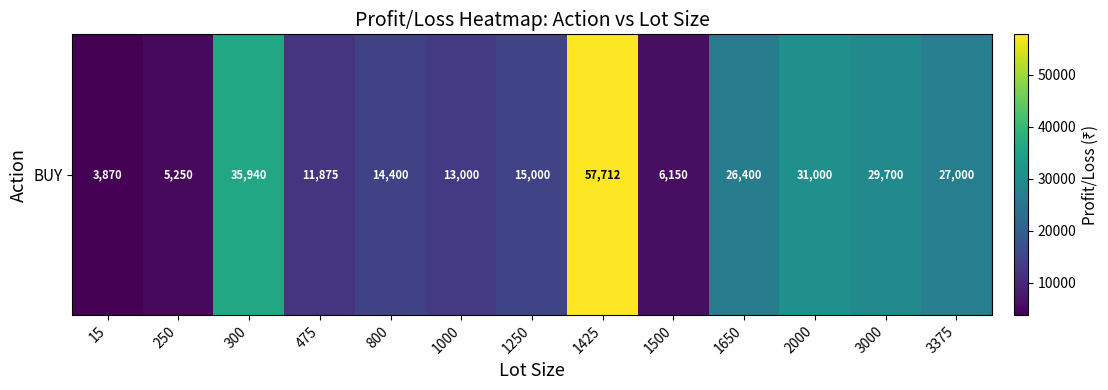

At which label does the data first exceed 15000?

300